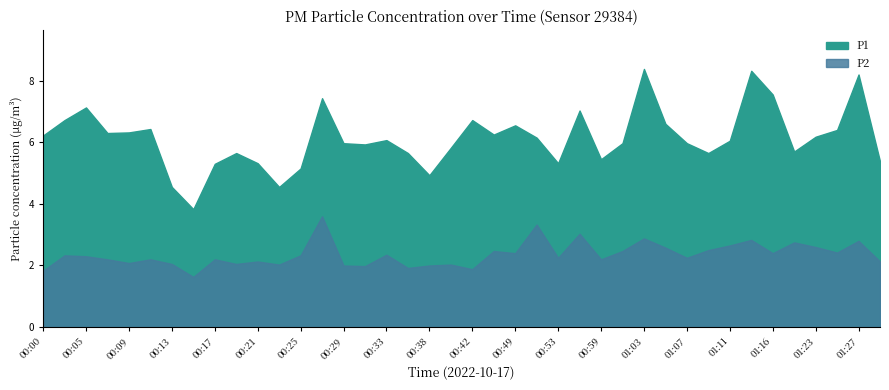

What is the value of the P1 point at the 38th from the left?

6.4